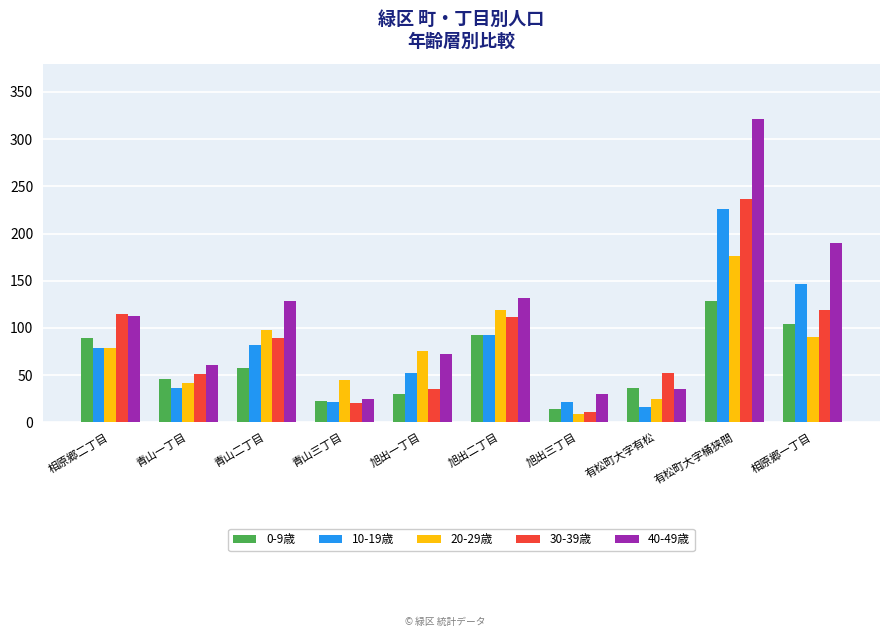

Which series changed the most between 青山二丁目 and 相原郷一丁目?

10-19歳